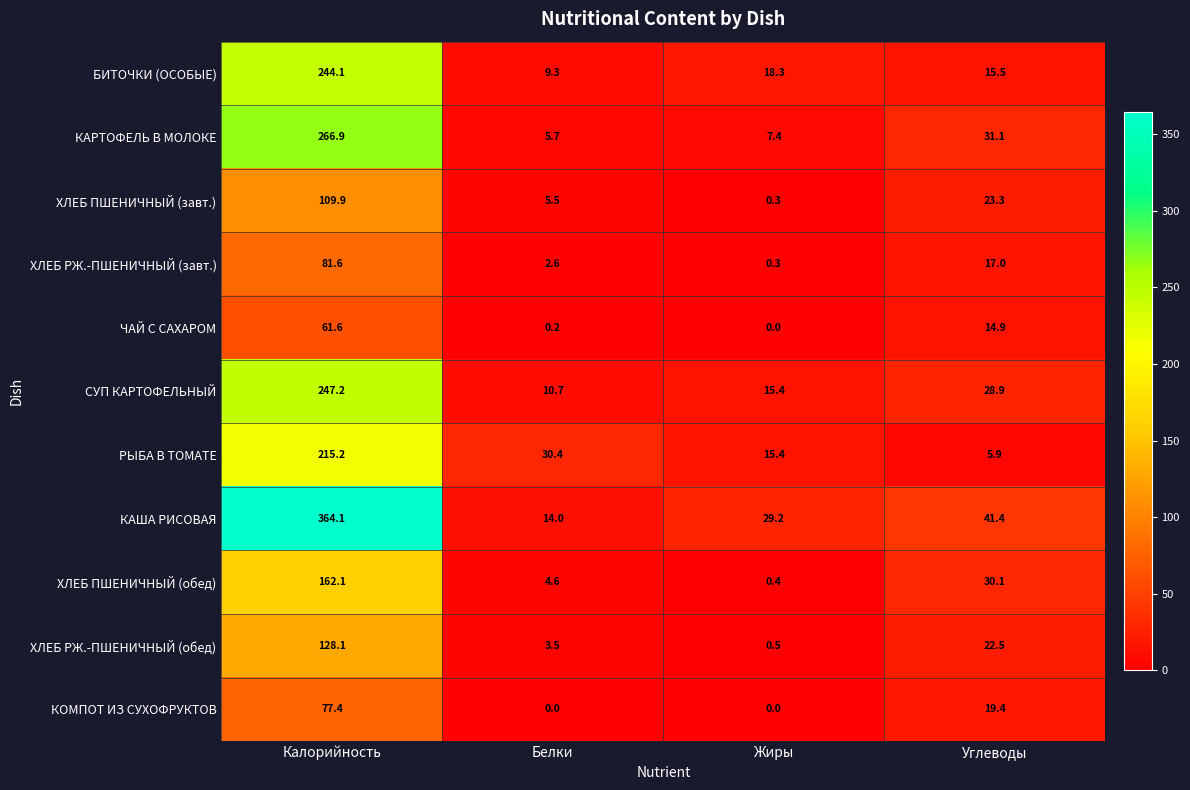

What is the total value across all series at Жиры?

87.2